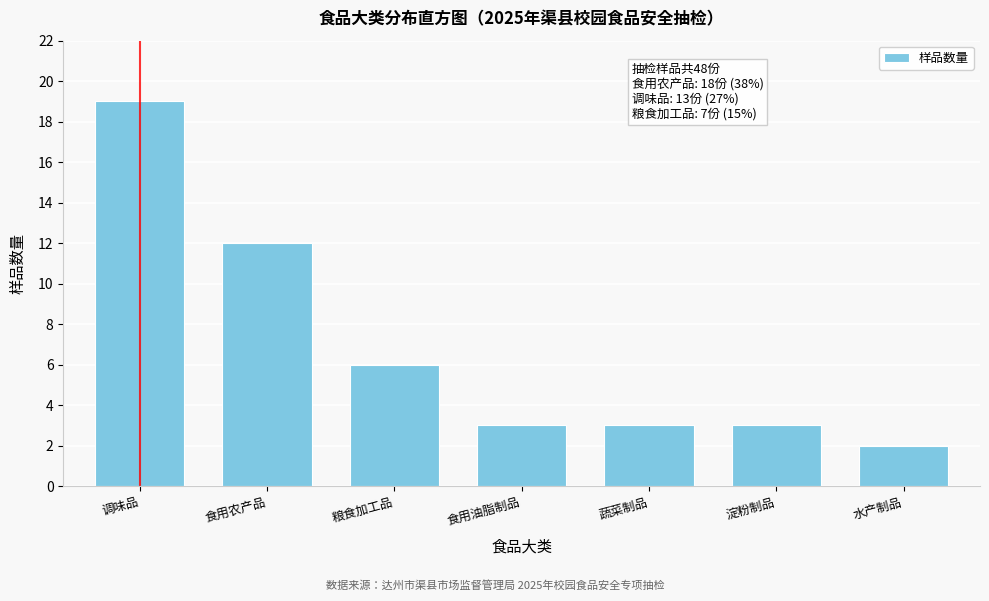

Reading left to right, transcribe all the data shown in this chart.

调味品=19	食用农产品=12	粮食加工品=6	食用油脂制品=3	蔬菜制品=3	淀粉制品=3	水产制品=2